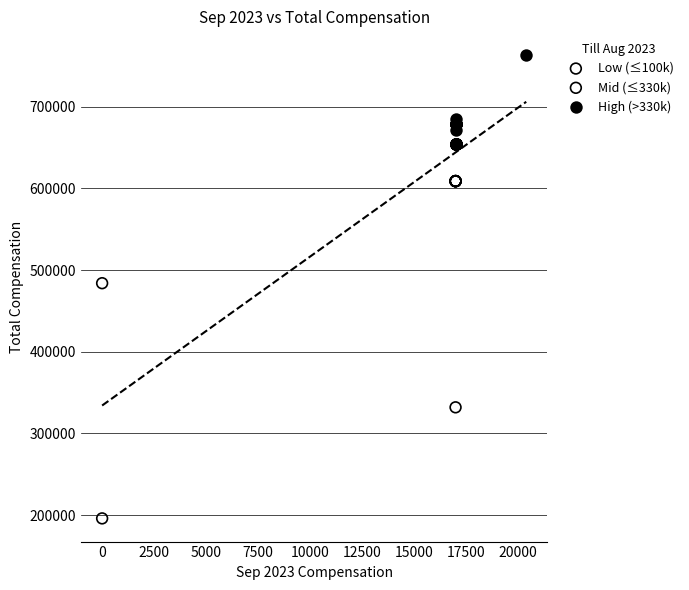

Which series reaches the minimum Y coordinate?

Low (≤100k)